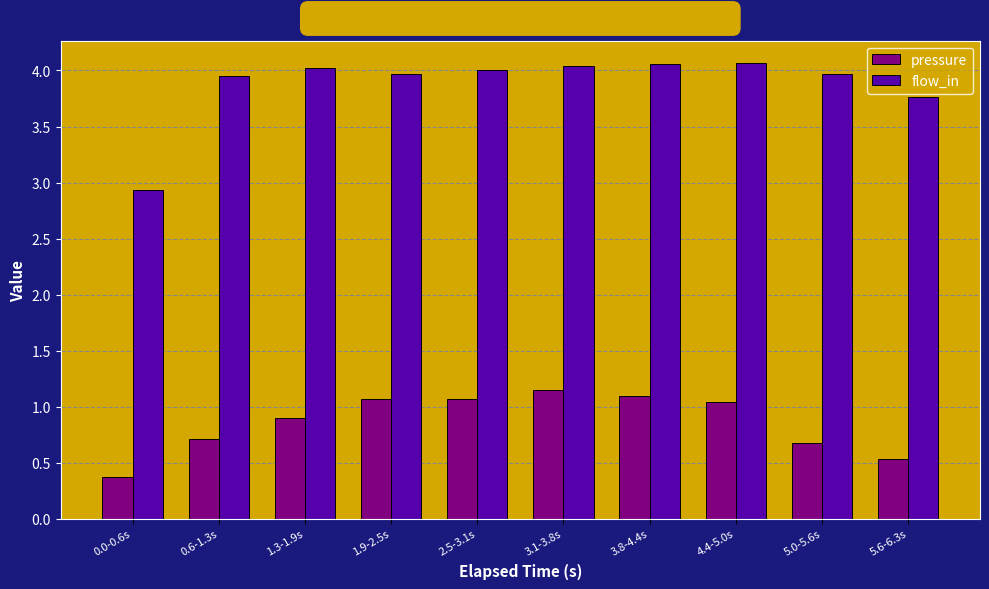

What is the smallest value displayed?

0.4